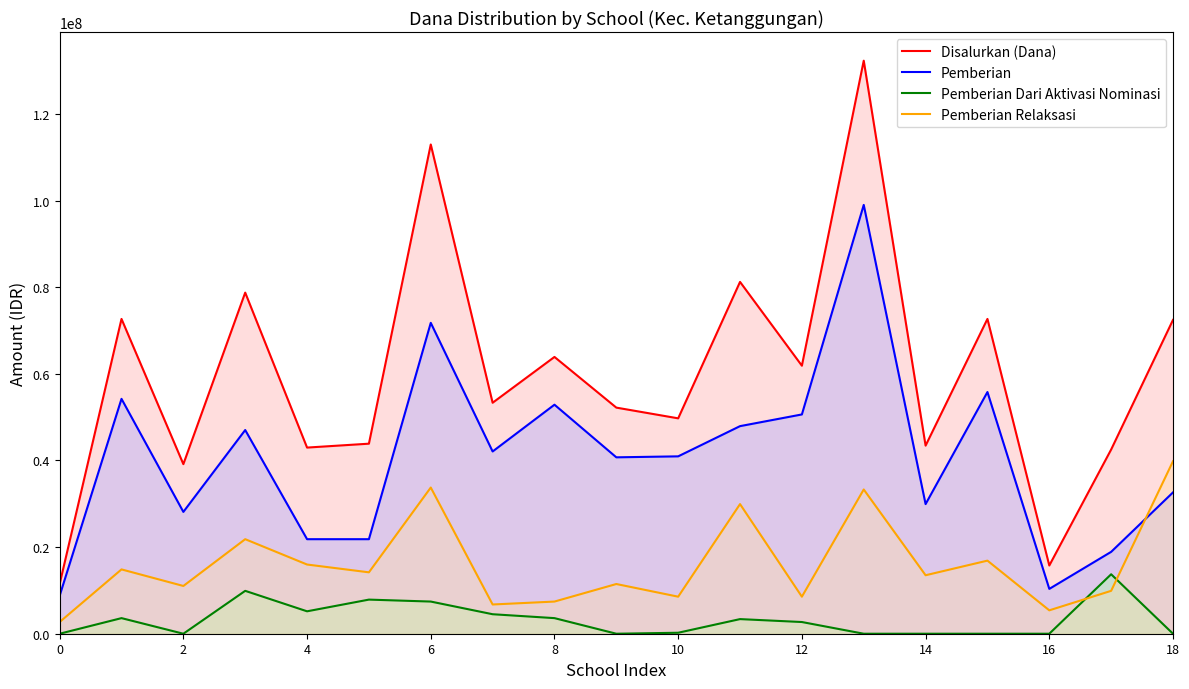

True or false: Pemberian and Disalurkan (Dana) intersect in this chart.

False